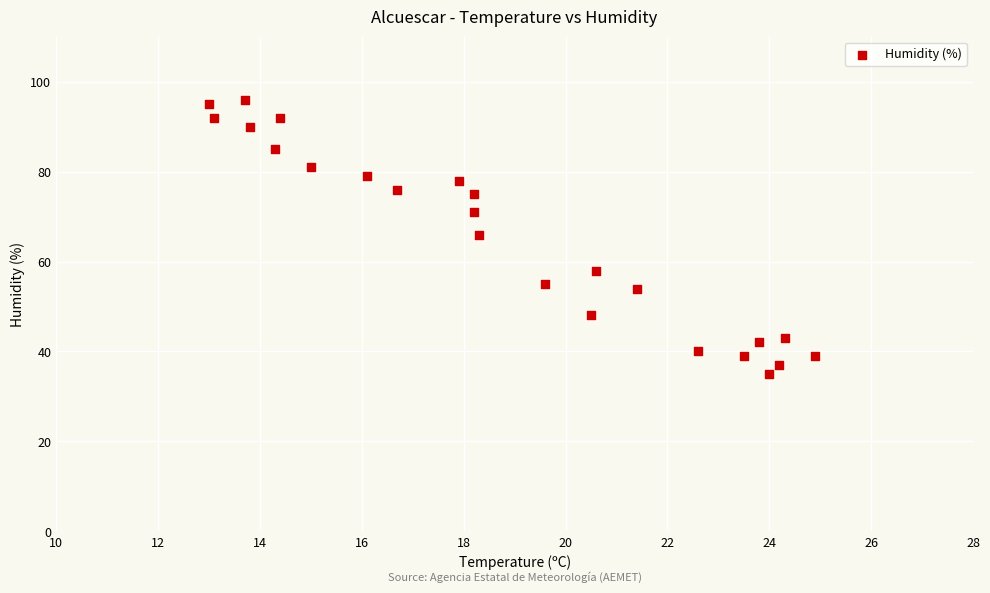

What is the range of Y values (max minus min)?

61